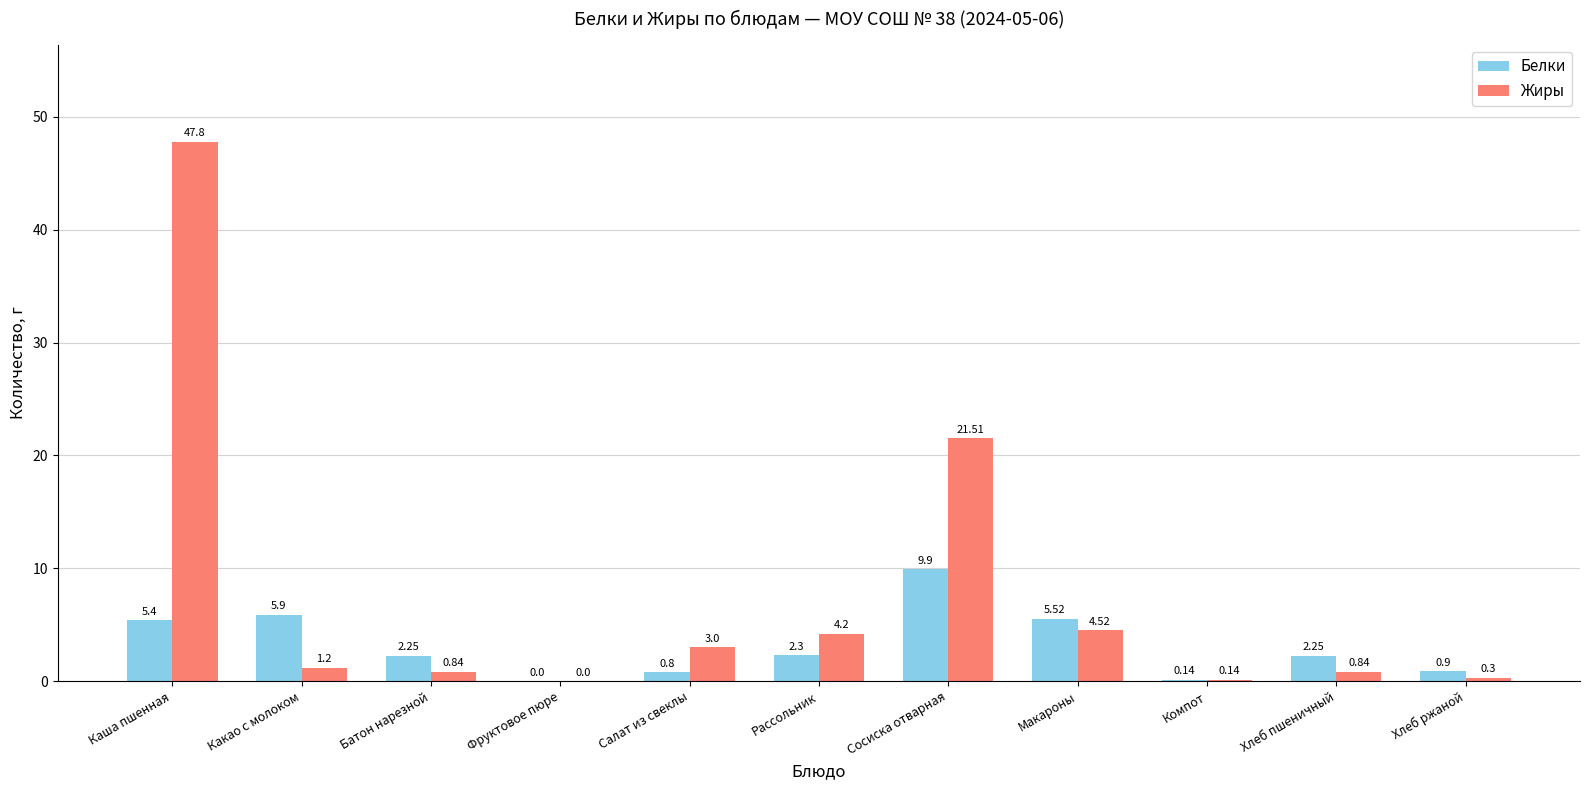

Where does the Белки series first go above 2?

Каша пшенная